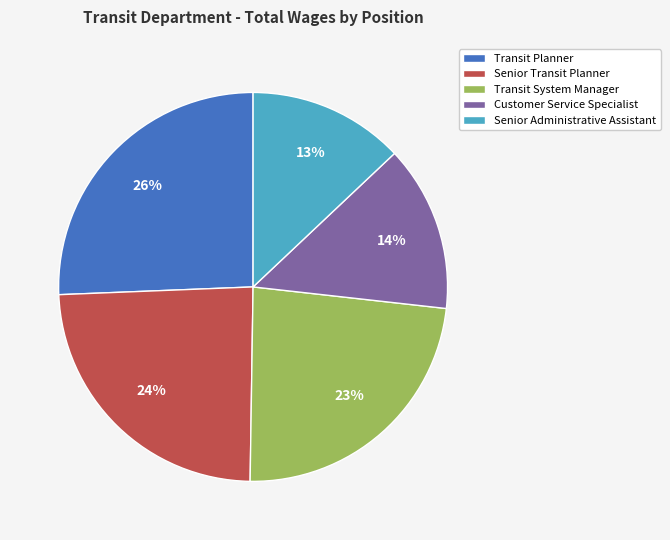

What is the ratio of the value at Customer Service Specialist to the value at Transit Planner?

0.5